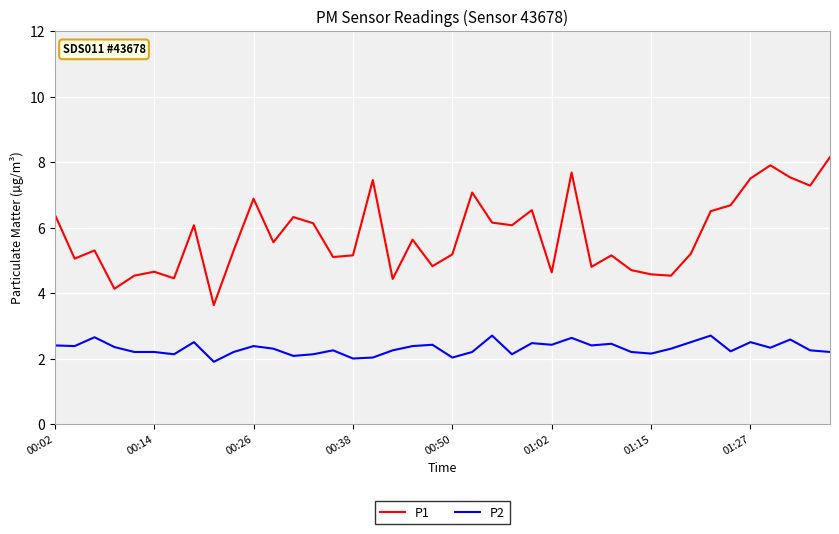

What is the smallest value displayed?

1.9